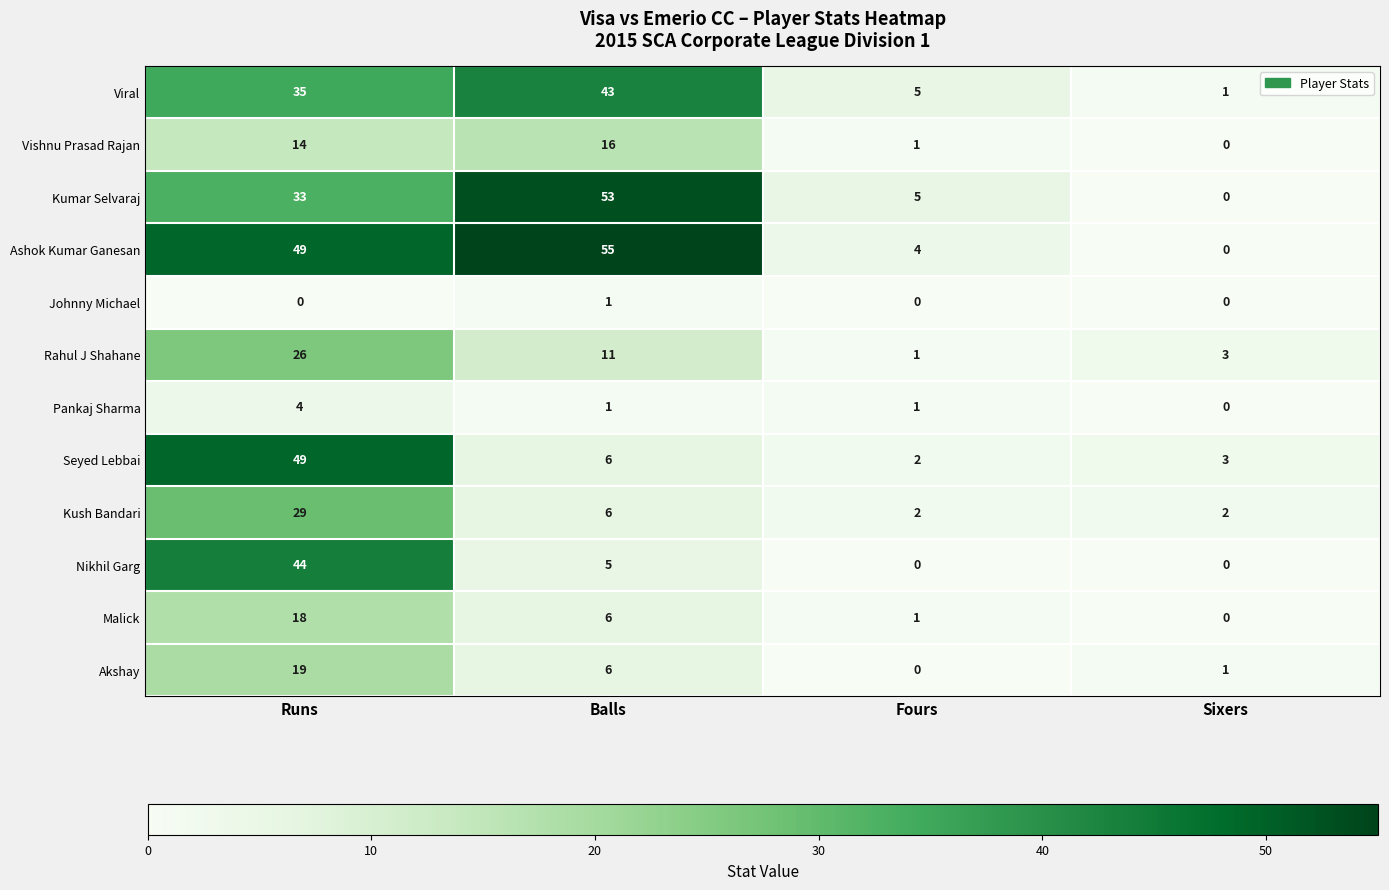

Count the number of categories in the chart.

4